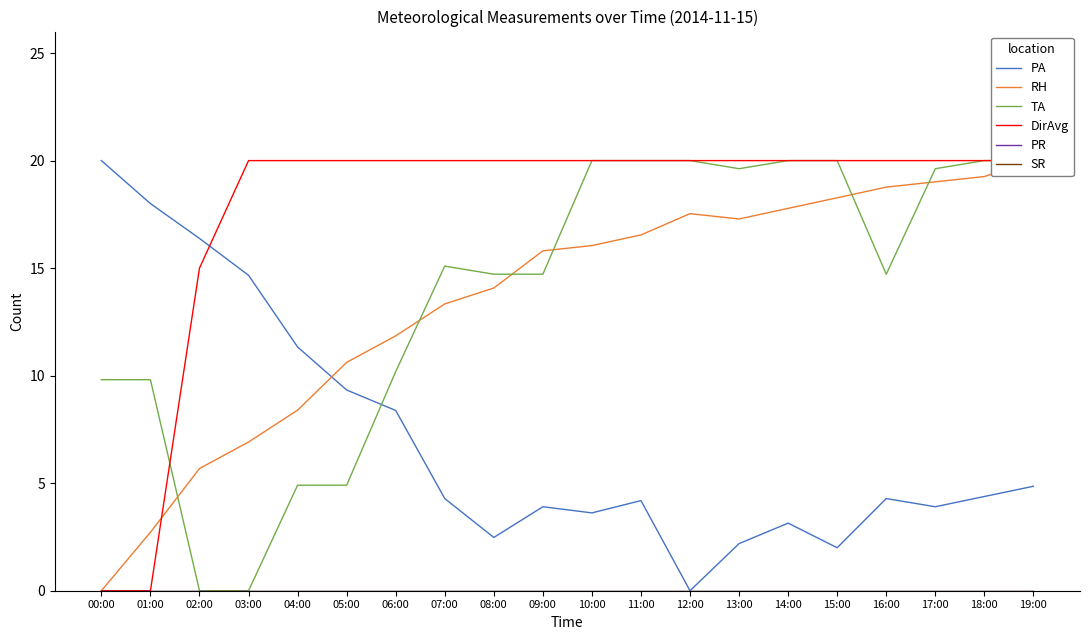

Between which two adjacent categories do RH and PA first intersect?

04:00 and 05:00